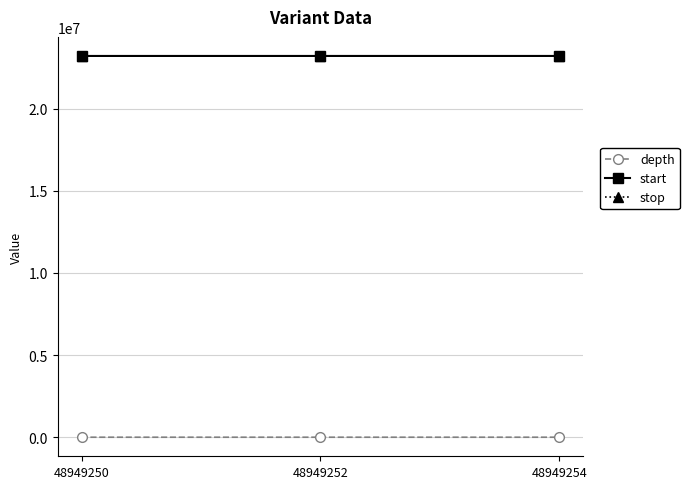

The stop series shows 39086994 at 48949252. True or false?

False